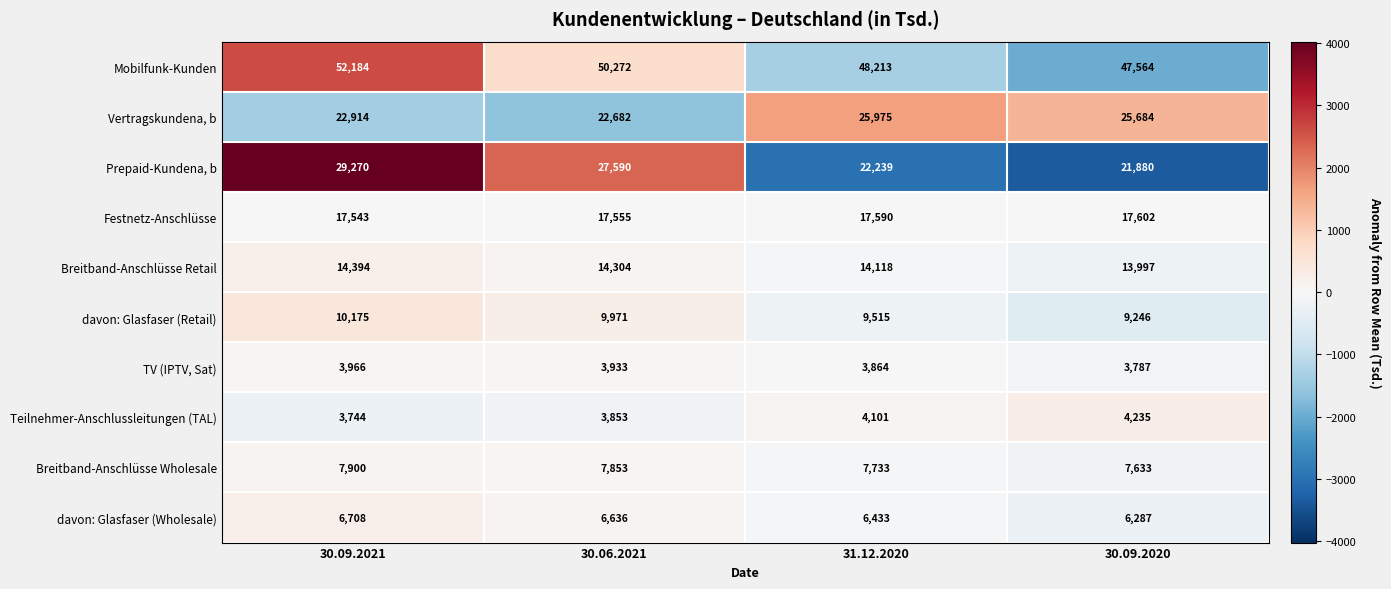

List the labels in order of davon: Glasfaser (Wholesale) value, smallest first.

30.09.2020, 31.12.2020, 30.06.2021, 30.09.2021